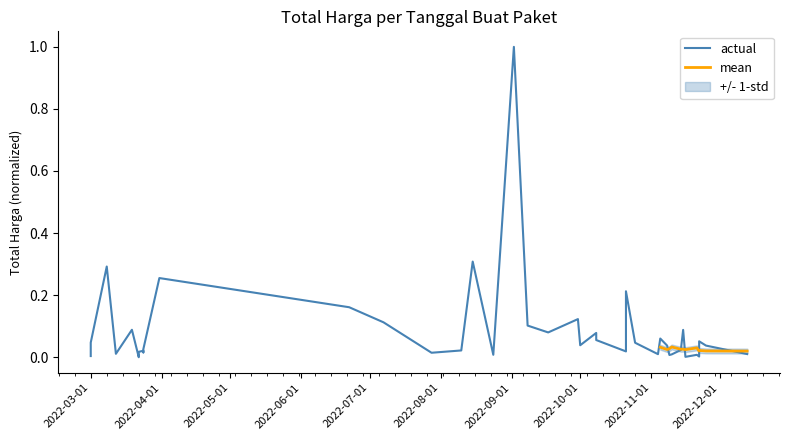

Does the chart display data point markers on the line(s)?

No